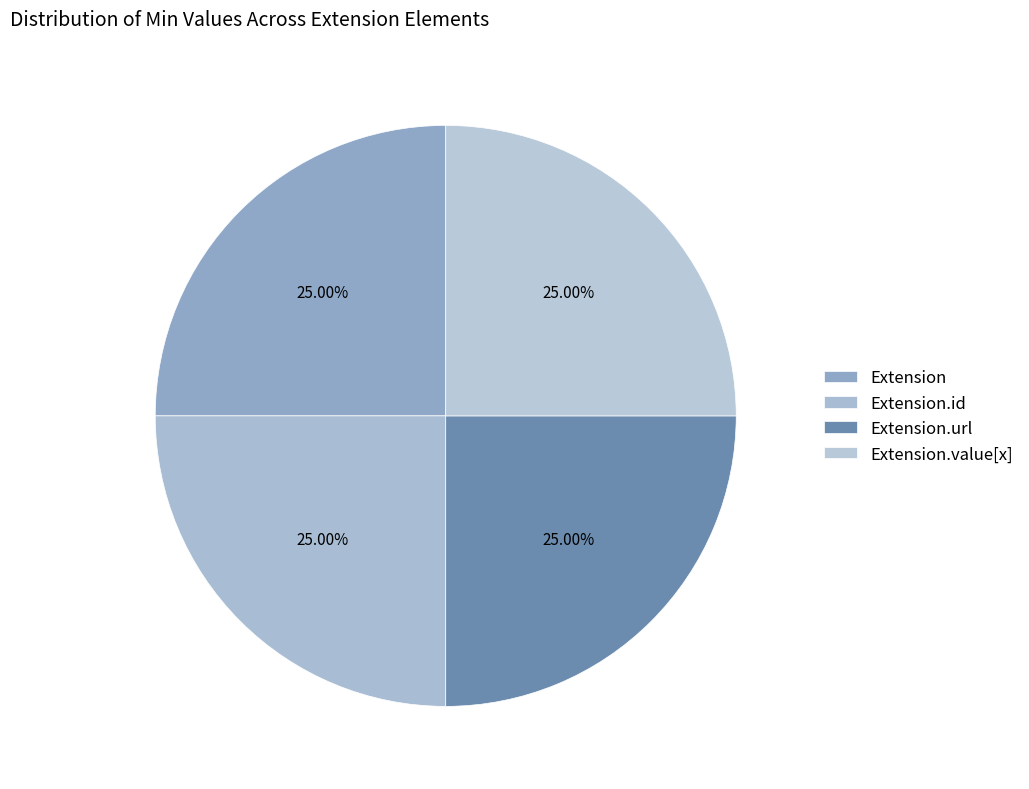

Which slice is the largest?

Extension.url